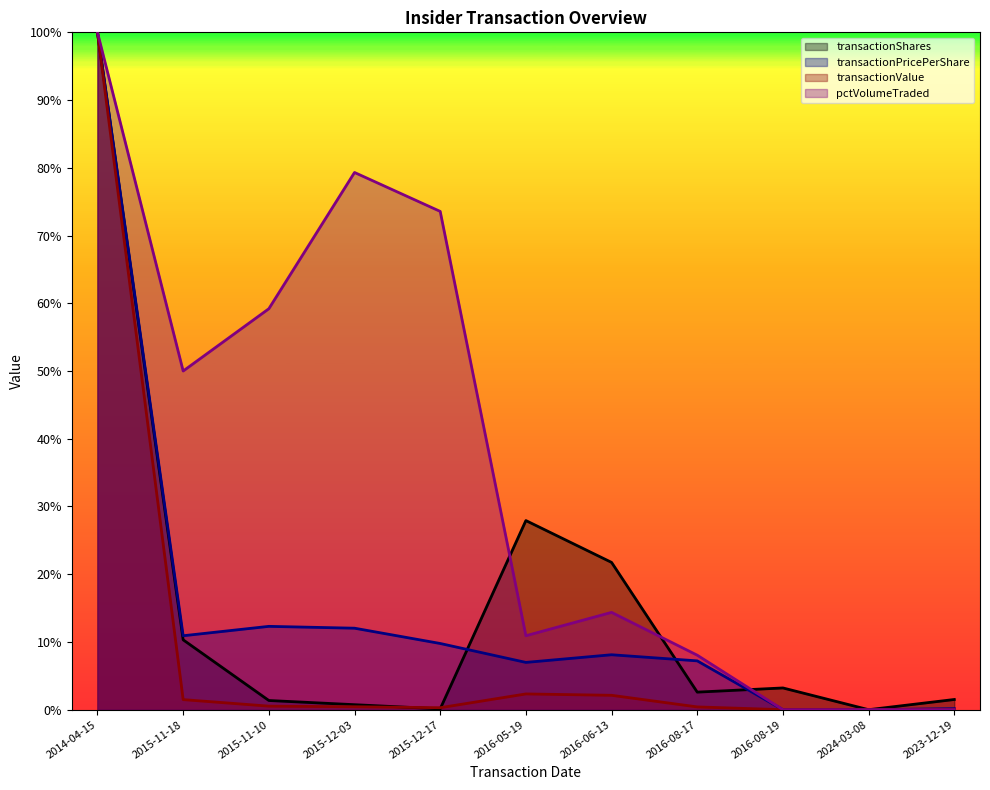

True or false: transactionPricePerShare has a value of -0.6 at 2016-08-19.

False